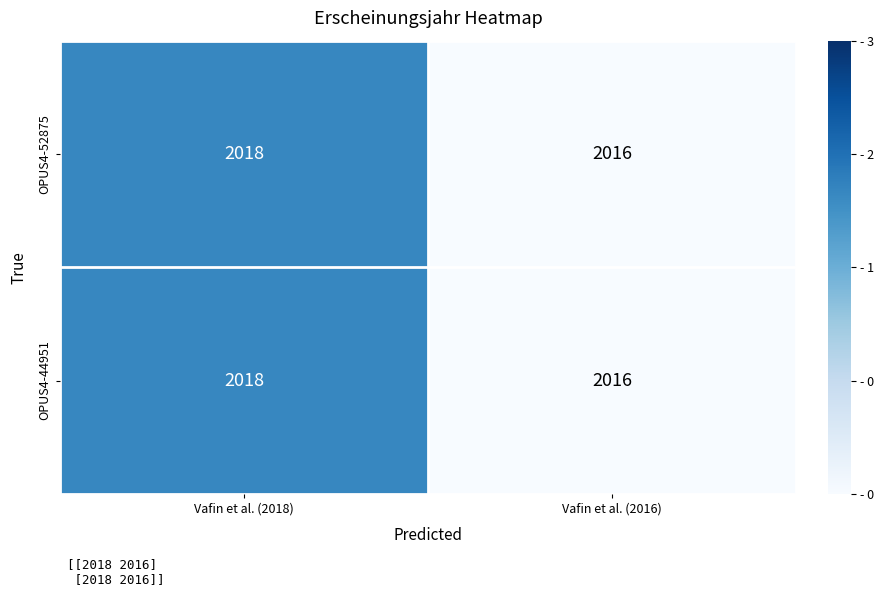

What is the sum of the OPUS4-52875 values at Vafin et al. (2018) and Vafin et al. (2016)?

4034